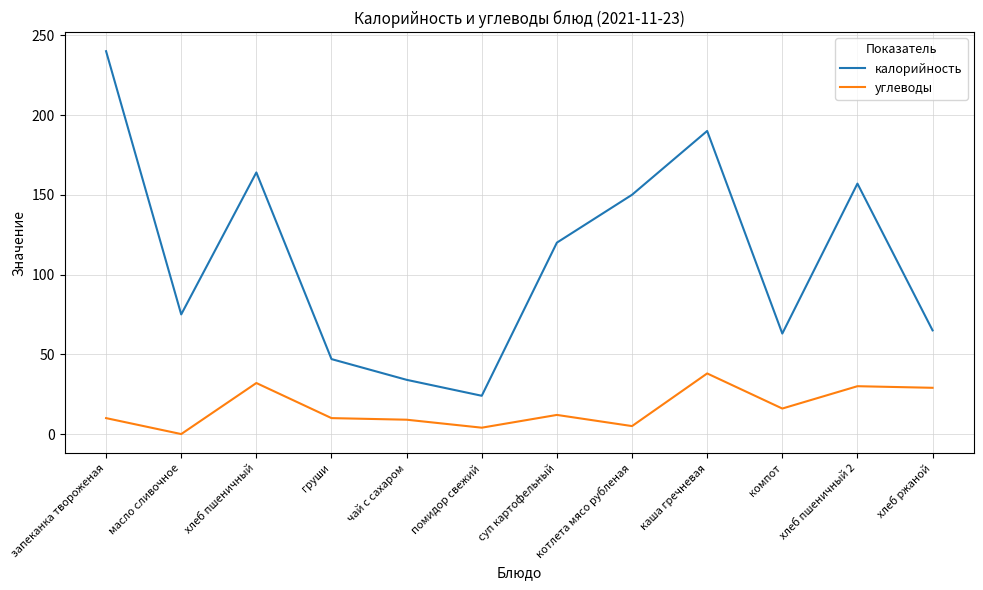

The value of калорийность at суп картофельный is 120. True or false?

True